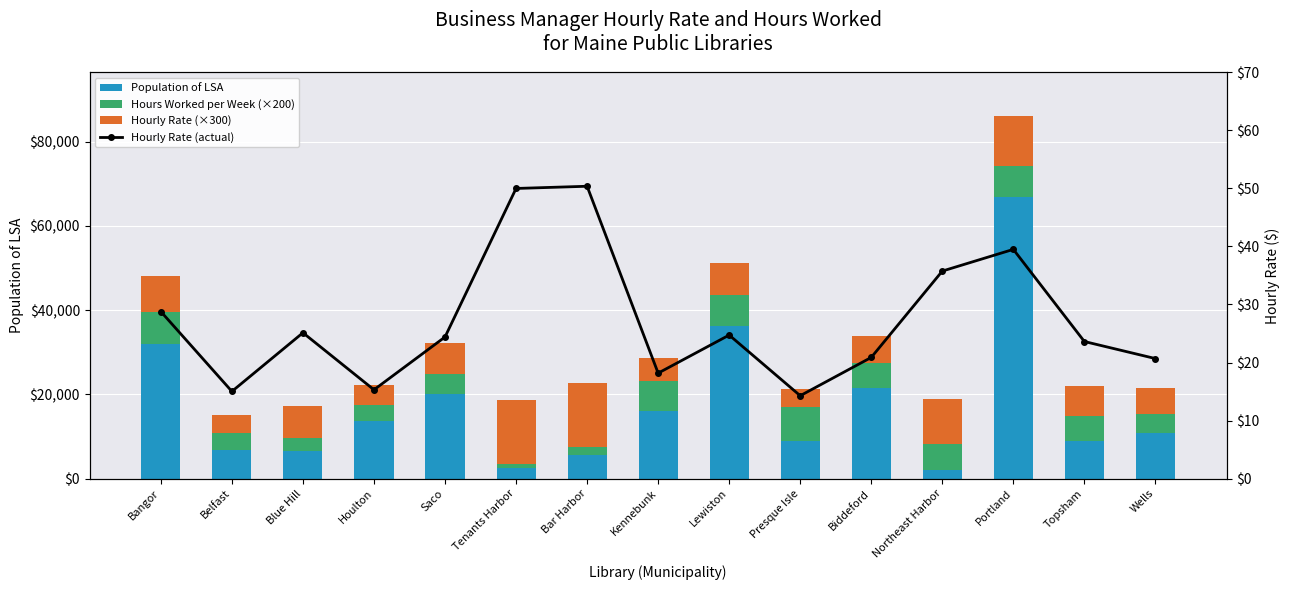

What is the maximum value for Hourly Rate (actual)?

50.4